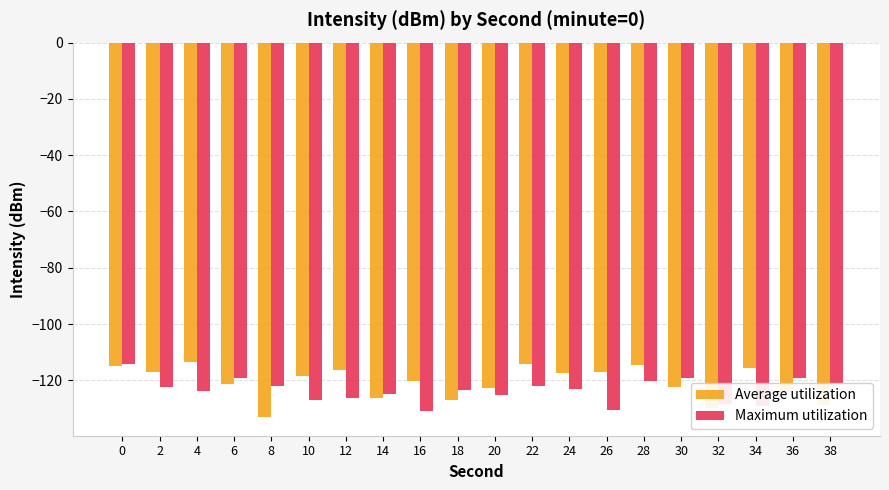

The Average utilization series shows -113.4 at 4. True or false?

True